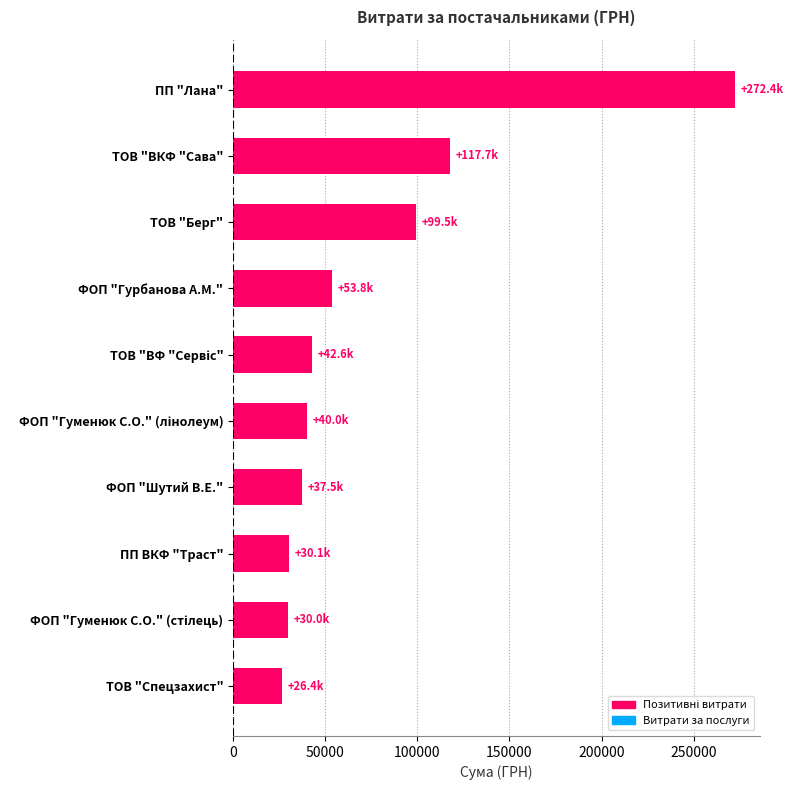

What is the minimum value shown in the chart?

26385.1